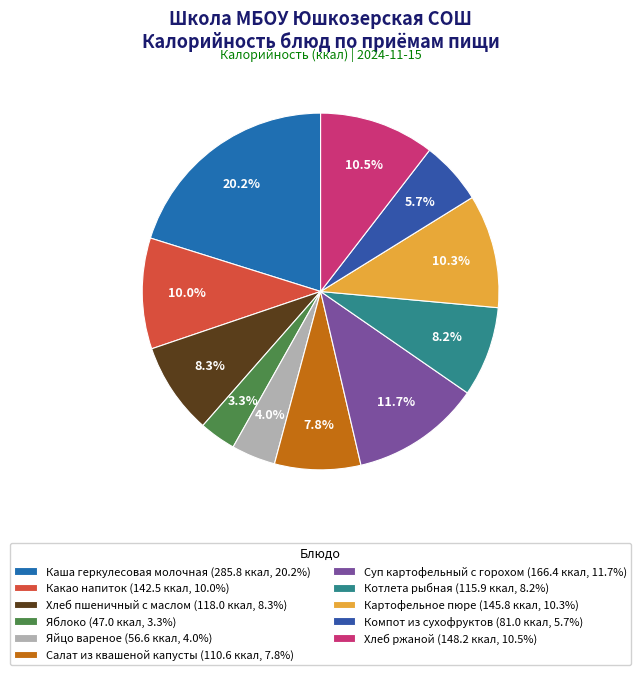

What is the largest slice in the pie chart?

Каша геркулесовая молочная